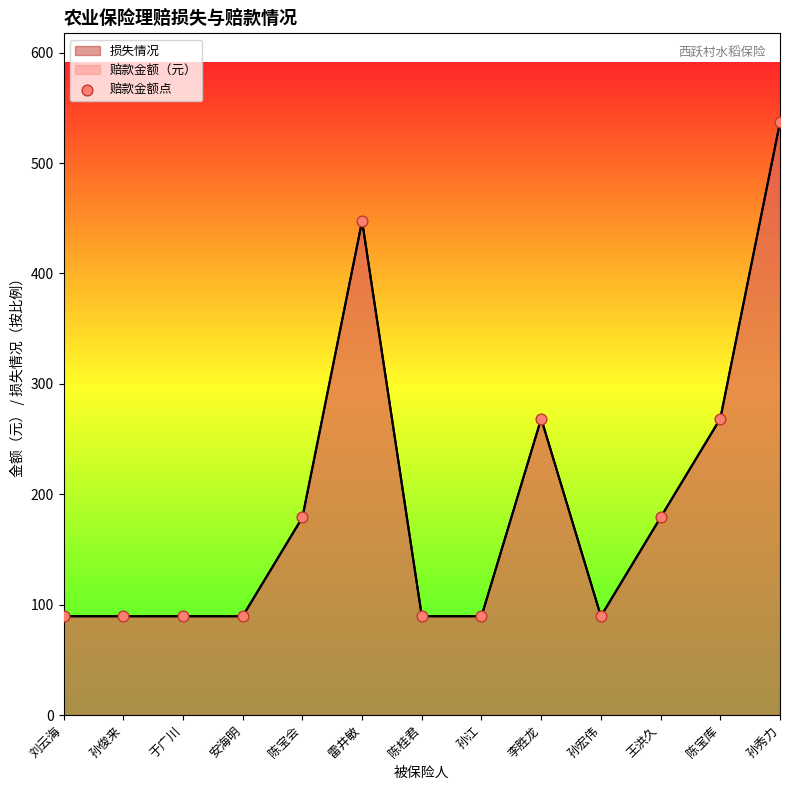

Between 孙宏伟 and 于广川, which is larger?

孙宏伟